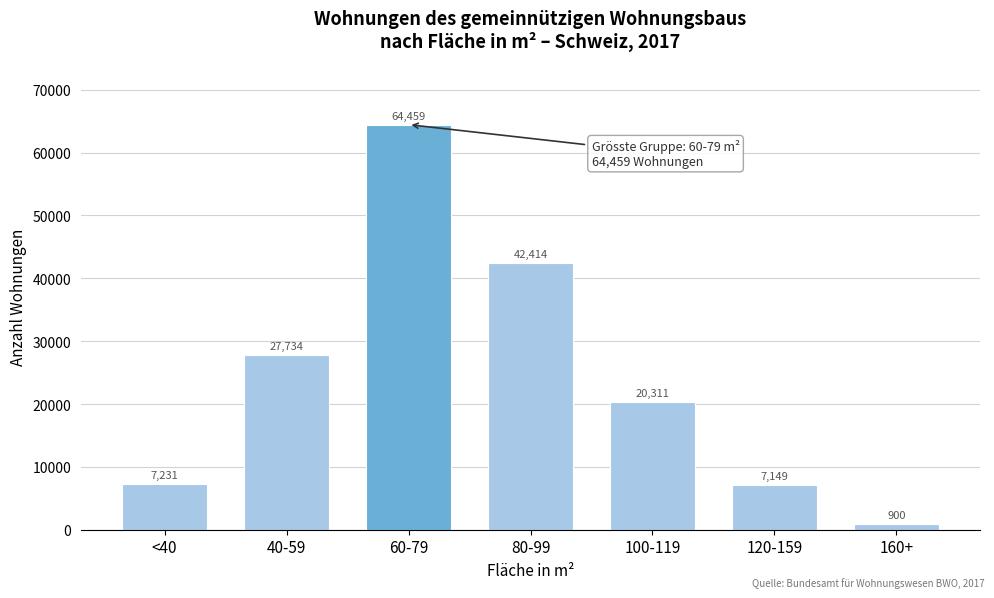

Reading left to right, extract all data points from this chart.

7231	27734	64459	42414	20311	7149	900